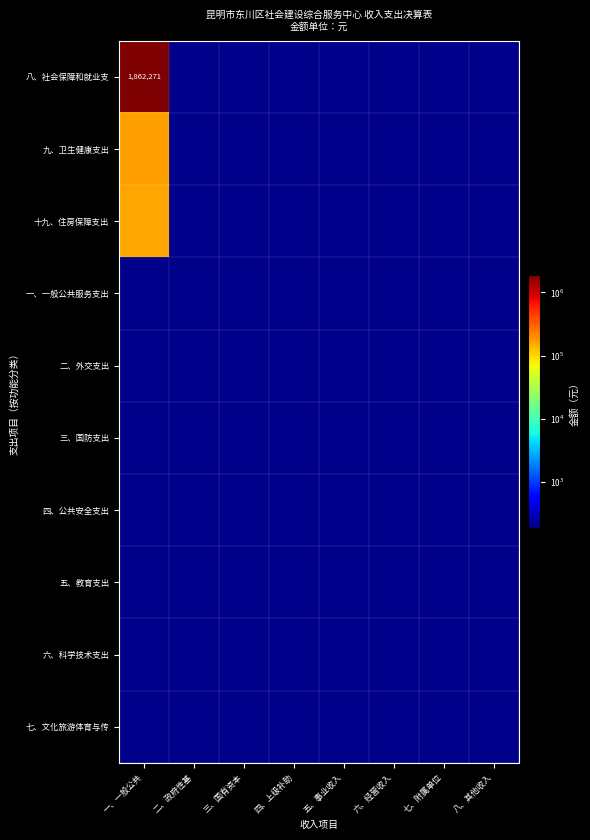

How many values in the 九、卫生健康支出 series exceed 0?

1